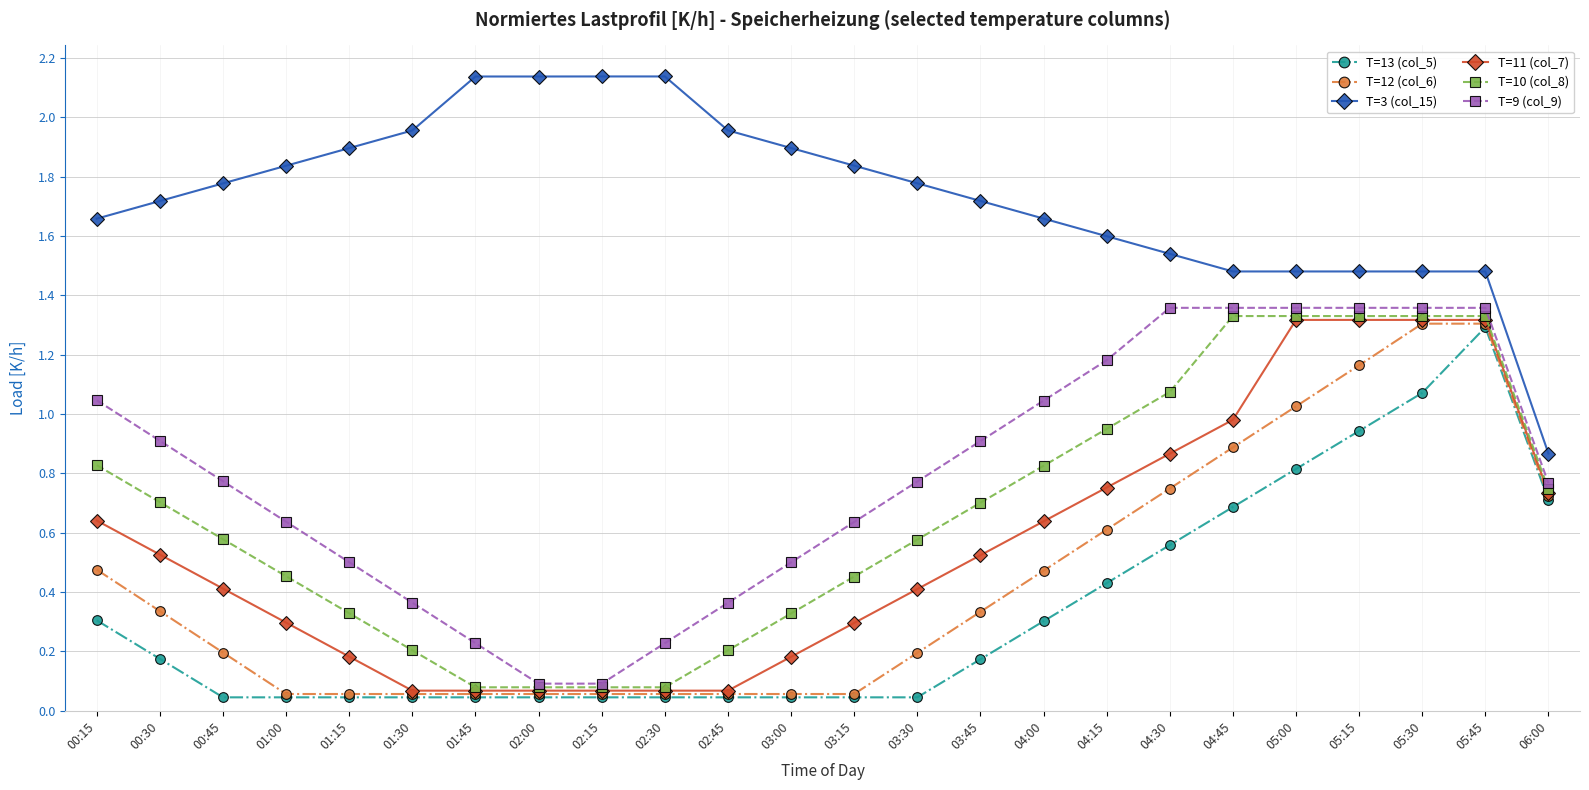

The value of T=10 (col_8) at 03:45 is 0.7. True or false?

True